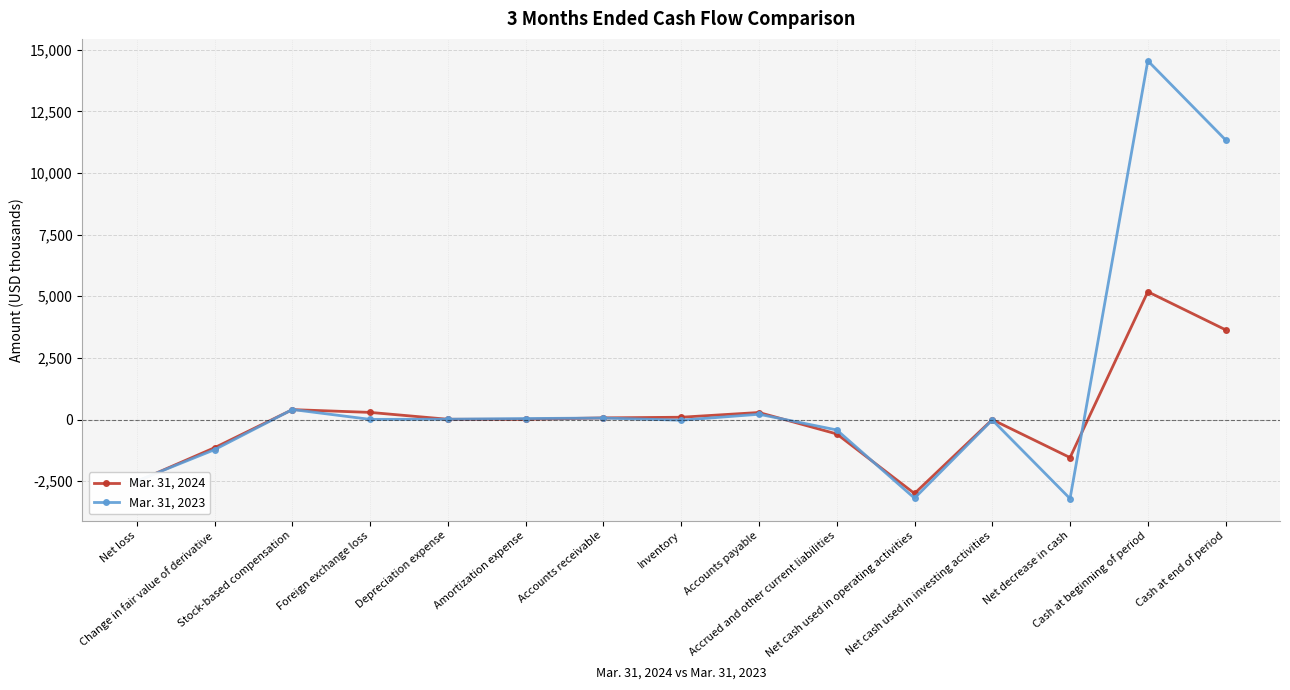

True or false: Mar. 31, 2023 has more than 1 interior local peaks.

True